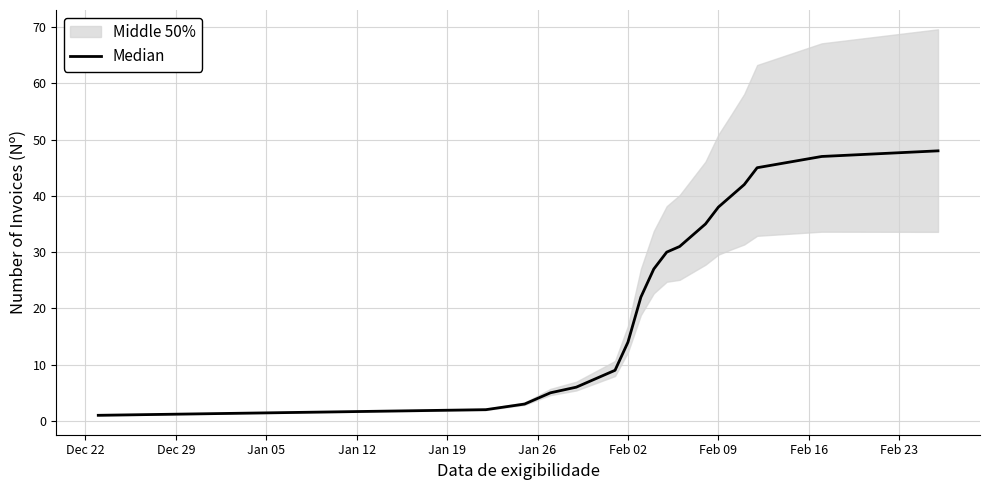

How many lines are shown in the chart?

1